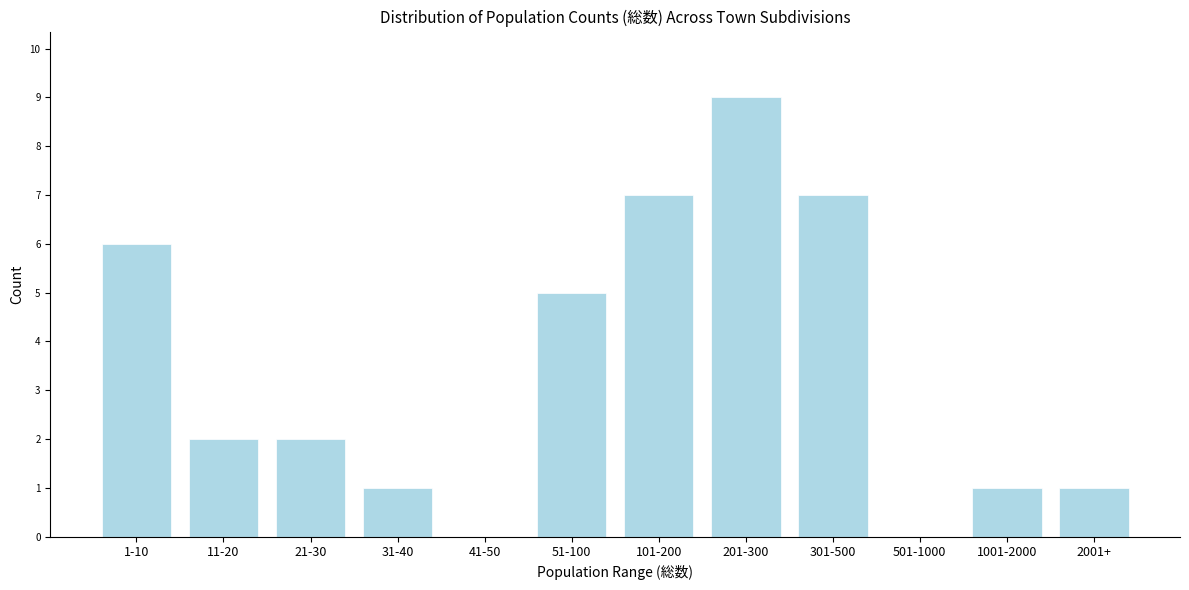

Reading right to left, extract all data points from this chart.

2001+=1	1001-2000=1	501-1000=0	301-500=7	201-300=9	101-200=7	51-100=5	41-50=0	31-40=1	21-30=2	11-20=2	1-10=6